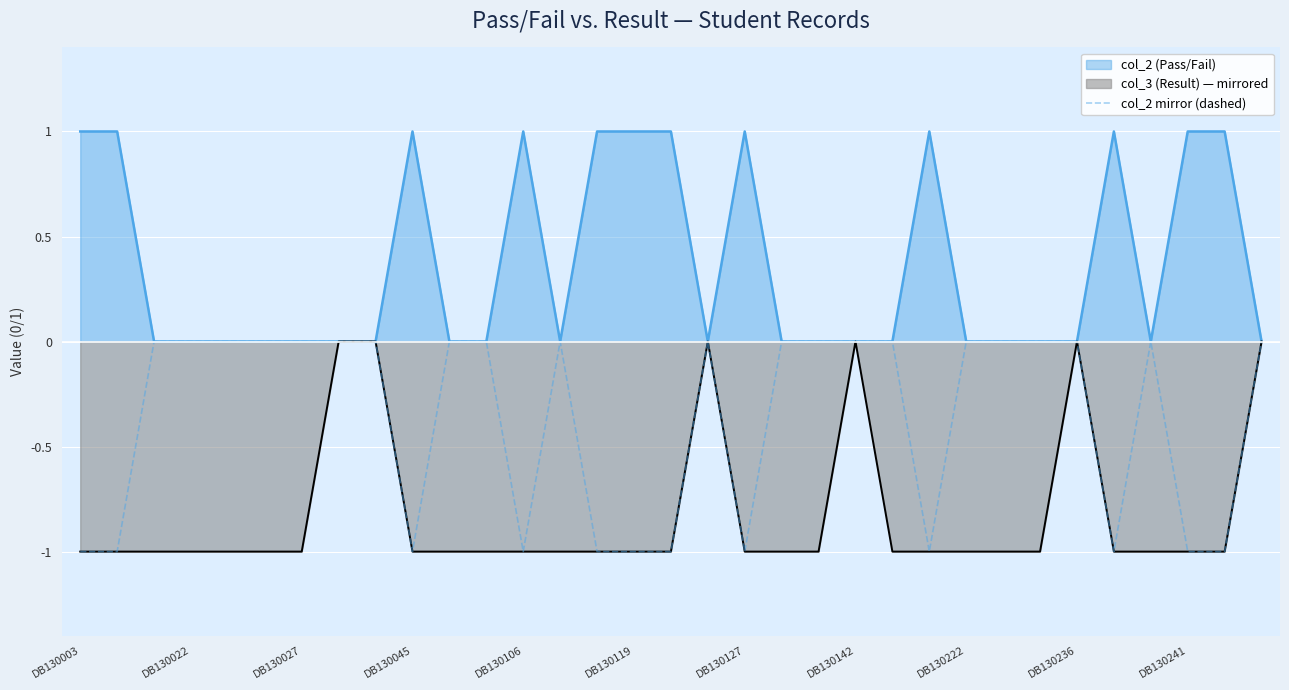

True or false: the data has more than 1 interior local peaks.

True